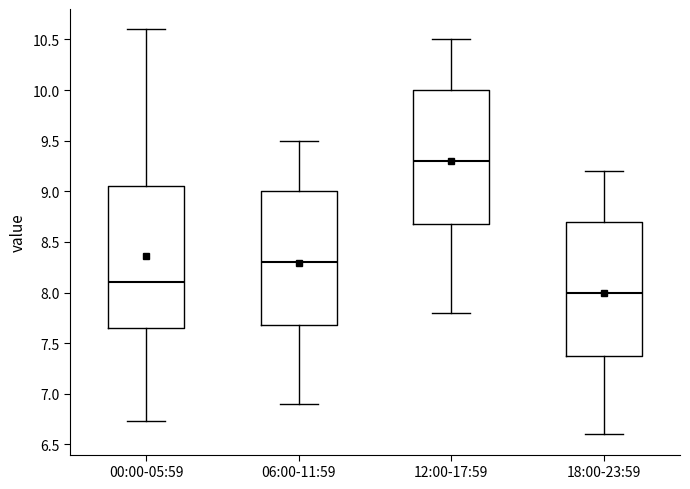

Reading left to right, read every box against the y-axis: the position of its median line, the range the box covers, and the ends of its whiskers. The values are not printed on the chart, so give them approximately, as read against the axis.

00:00-05:59: median 8.10, box 7.65 to 9.05, whiskers 6.75 to 10.60
06:00-11:59: median 8.30, box 7.70 to 9.00, whiskers 6.90 to 9.50
12:00-17:59: median 9.30, box 8.70 to 10.00, whiskers 7.80 to 10.50
18:00-23:59: median 8.00, box 7.40 to 8.70, whiskers 6.60 to 9.20